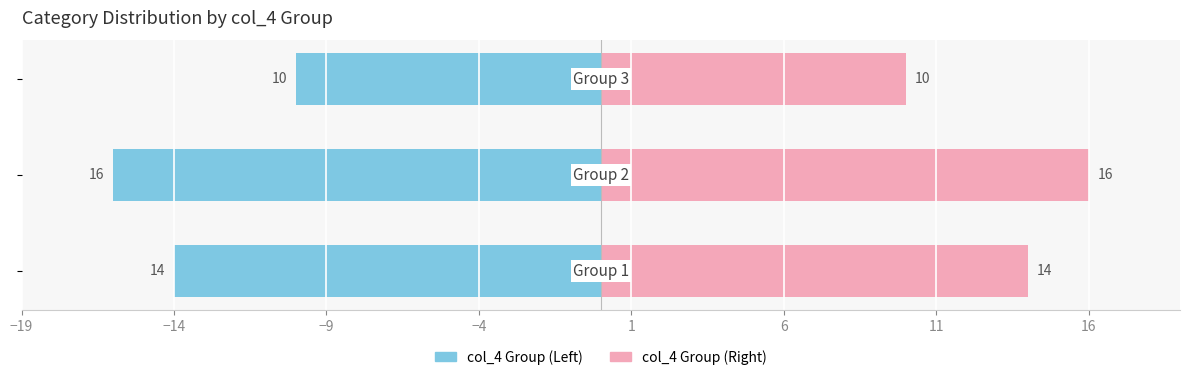

Count the col_4 Count (Left) values in the range -16 to -10.

3